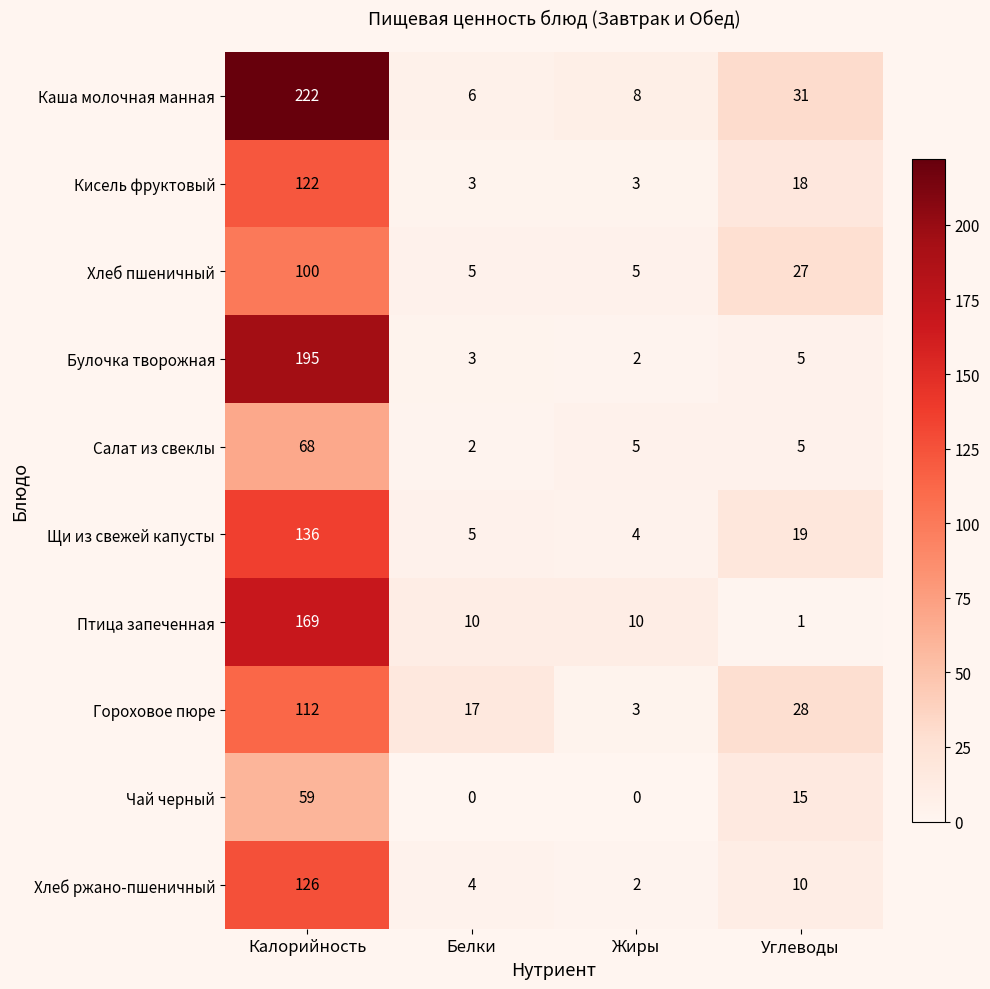

At which label does Птица запеченная first exceed 10?

Калорийность